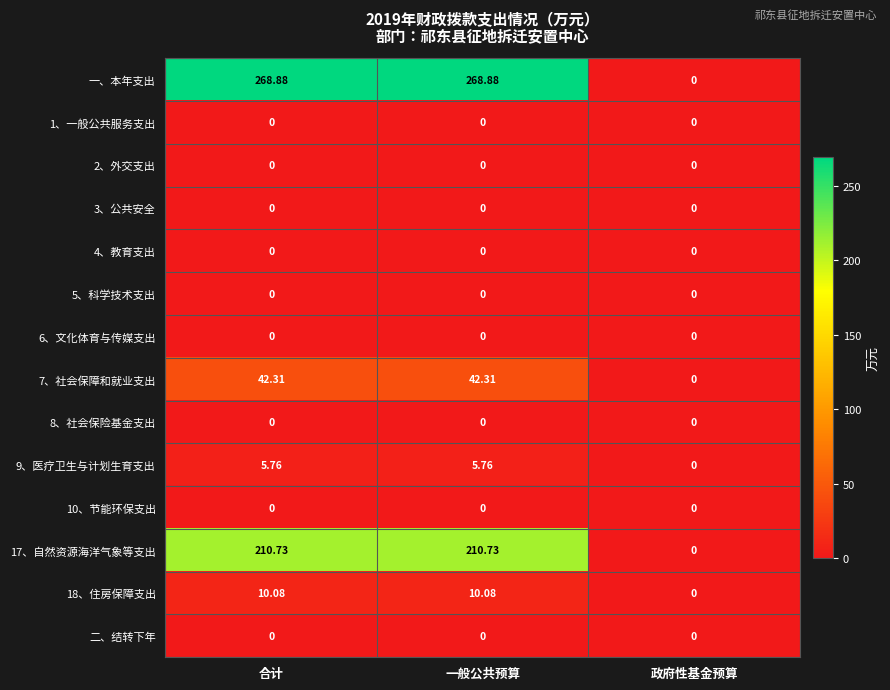

How many series are shown in this chart?

14